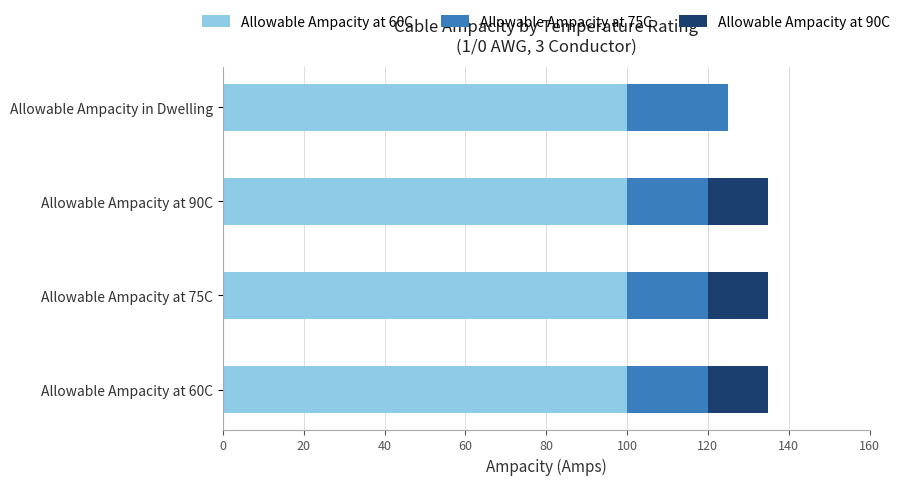

What is the maximum value for Allowable Ampacity at 60C?

100